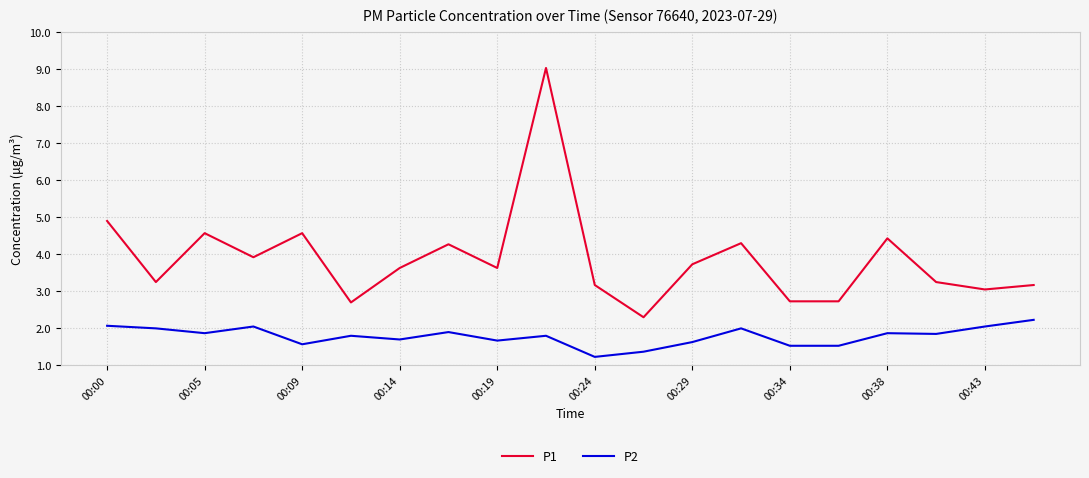

What is the difference between the maximum and minimum values in the P1 series?

6.7